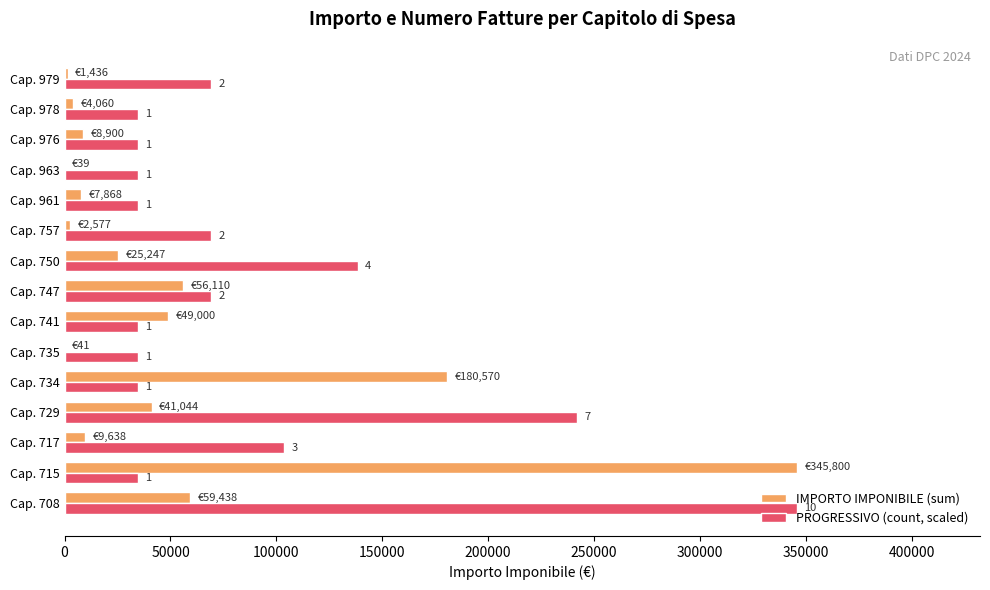

What are all the series names shown in the legend?

IMPORTO IMPONIBILE (sum), PROGRESSIVO (count, scaled)